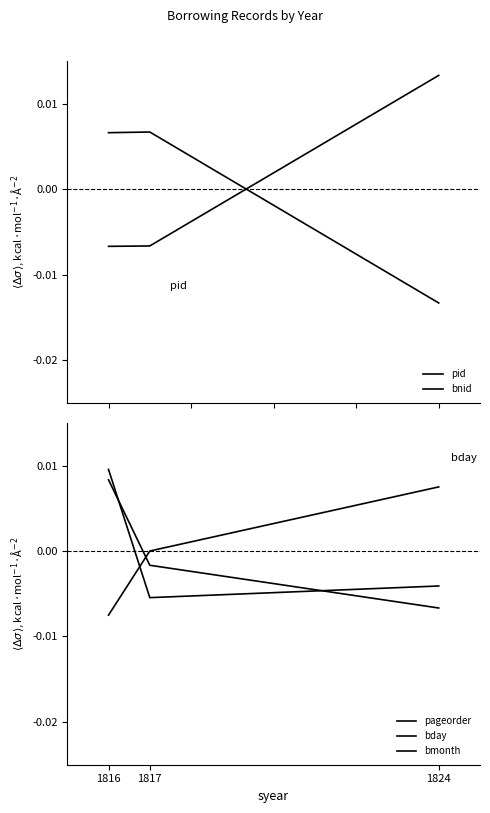

Rank the series by their maximum value, from lowest to highest.

bnid, bday, pageorder, bmonth, pid